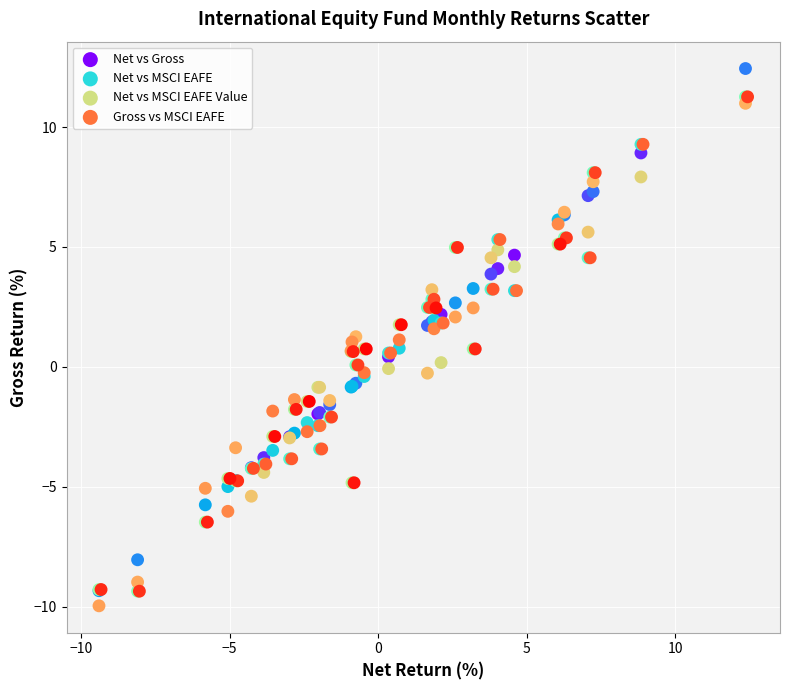

Which series has the widest spread of Y values?

Net vs Gross